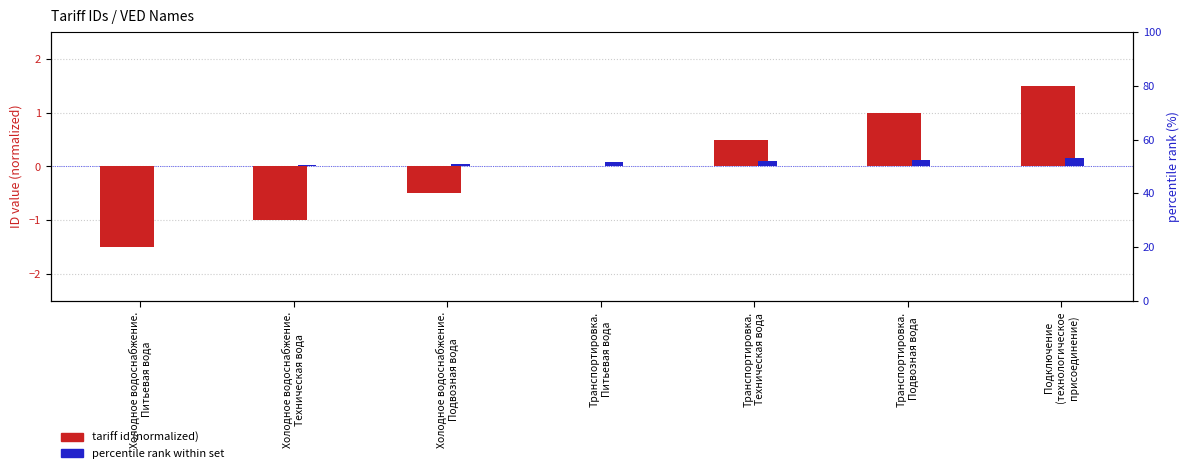

Which category has the lowest value in the tariff id (normalized) series?

Холодное водоснабжение.
Питьевая вода